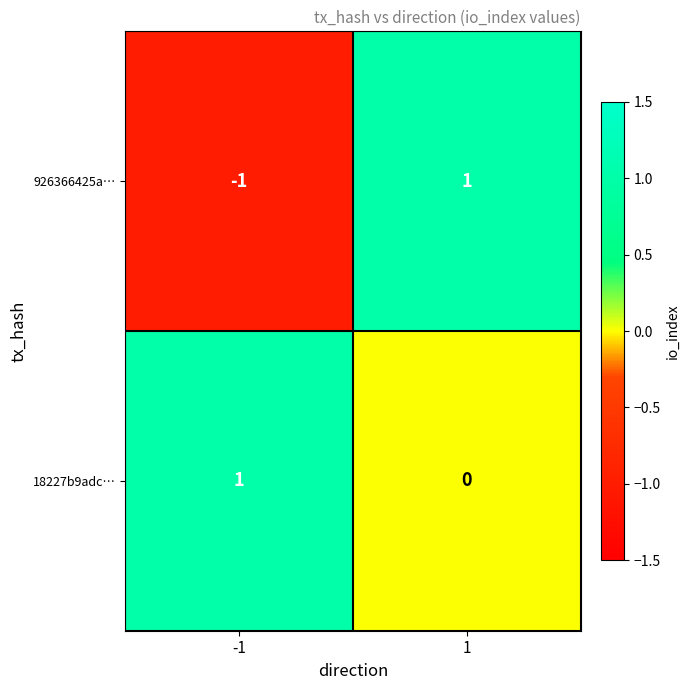

List the series in order of their overall mean, highest first.

18227b9adc…, 926366425a…